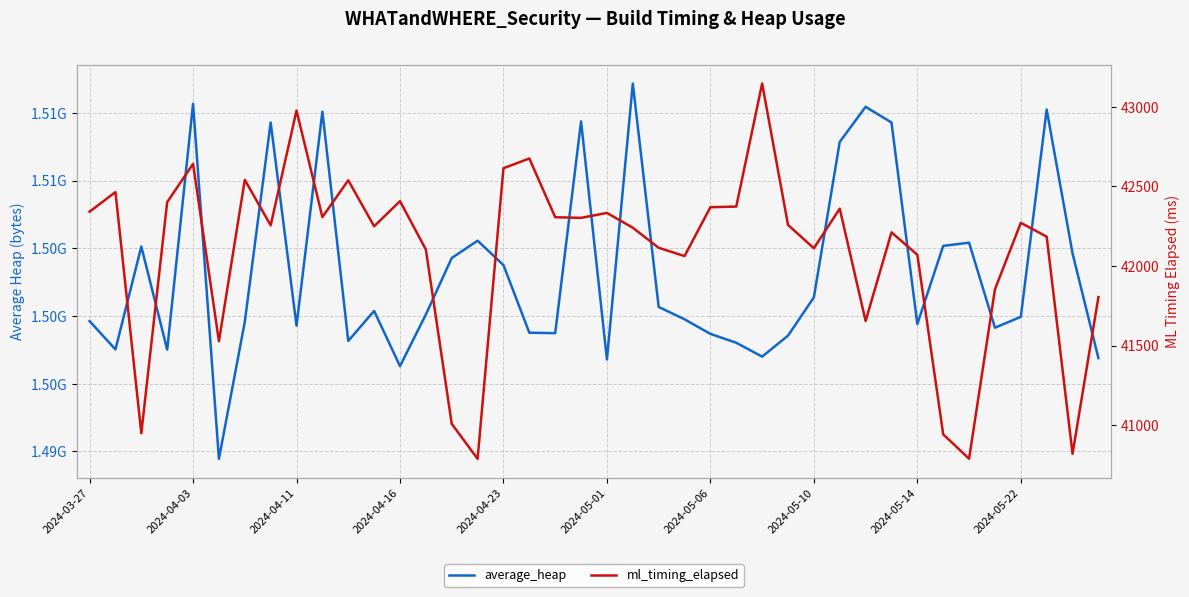

What is the greatest value displayed?

1517173401